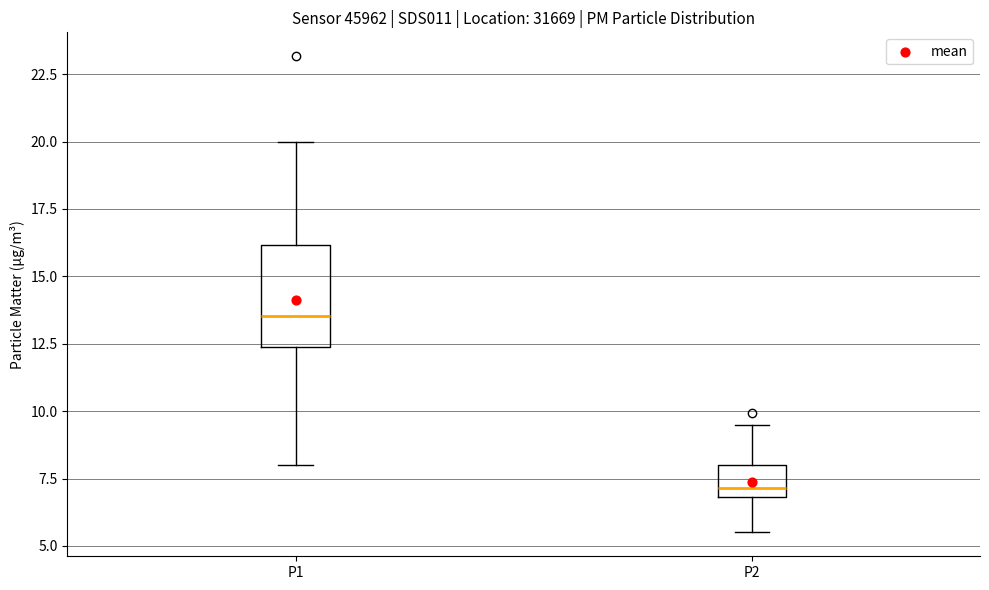

Reading left to right, transcribe this box plot: for each box, give where its median line is, the range the box spans, and where its two whiskers end, as read against the y-axis. The values are not printed on the chart, so give them approximately, as read against the axis.

P1: median 13.5, box 12.5 to 16.0, whiskers 8.0 to 20.0
P2: median 7.0 (just above the box's lower edge), box 7.0 to 8.0, whiskers 5.5 to 9.5